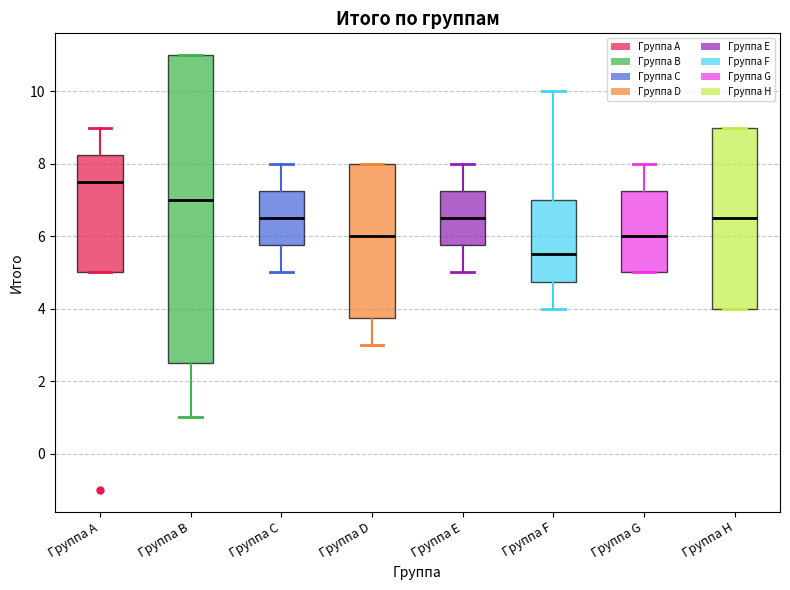

Which box has the lowest median line?

Группа F